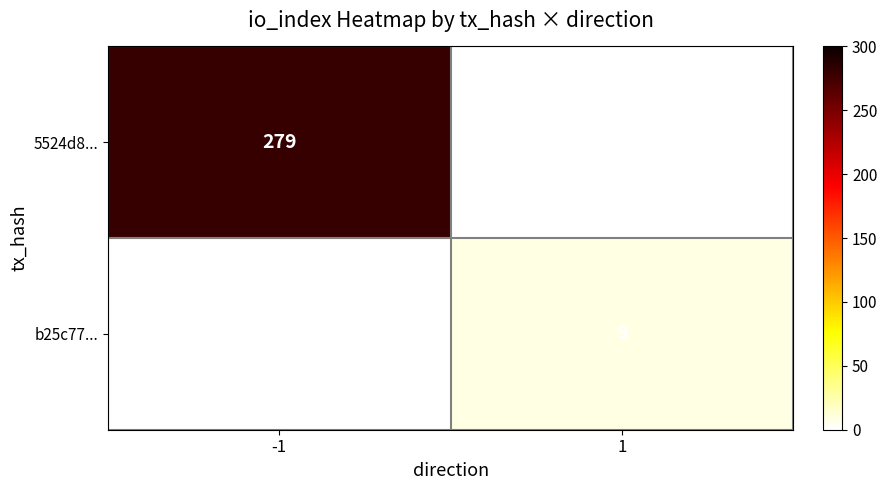

The b25c77... series shows 9 at 1. True or false?

True